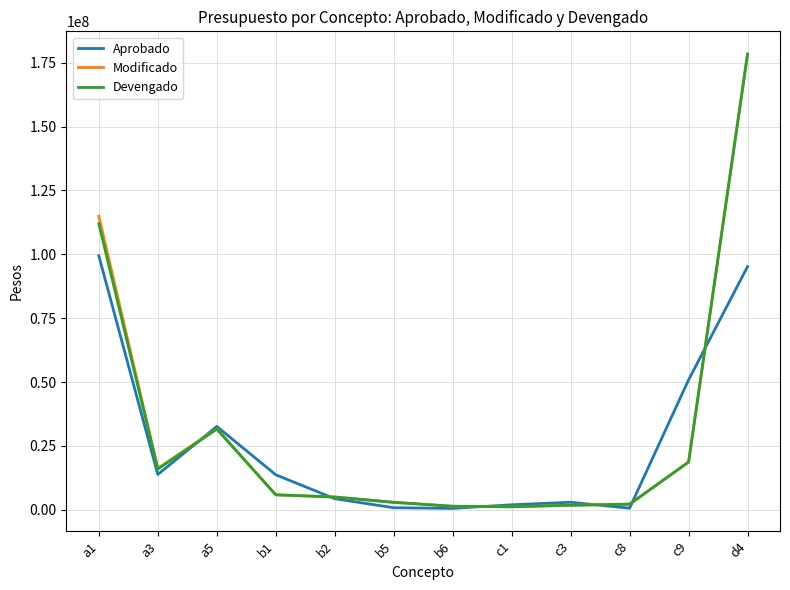

How many lines are shown in the chart?

3